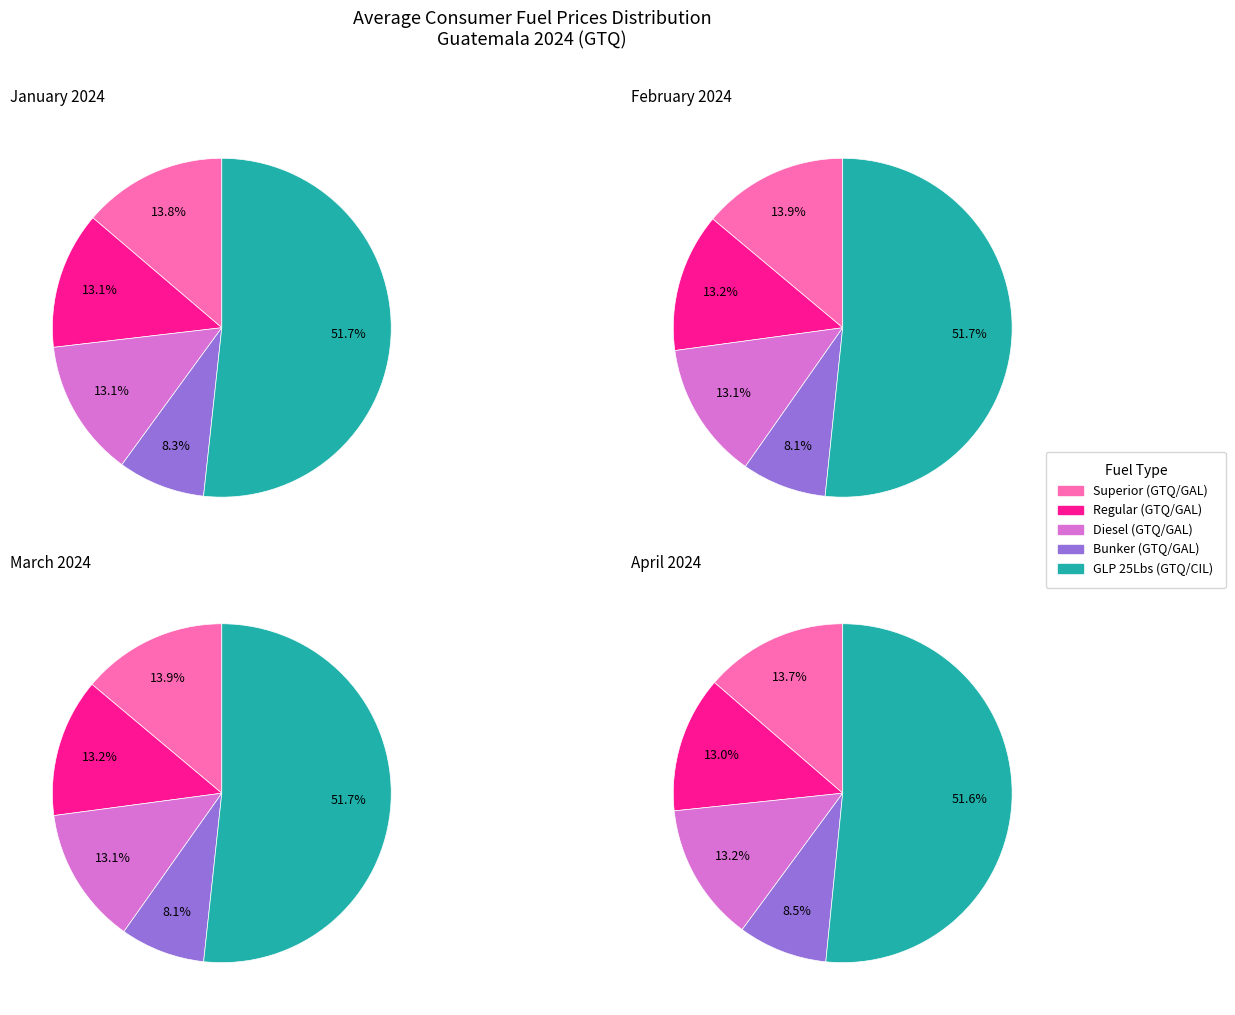

Is it true that Diesel is 13% of the pie?

True